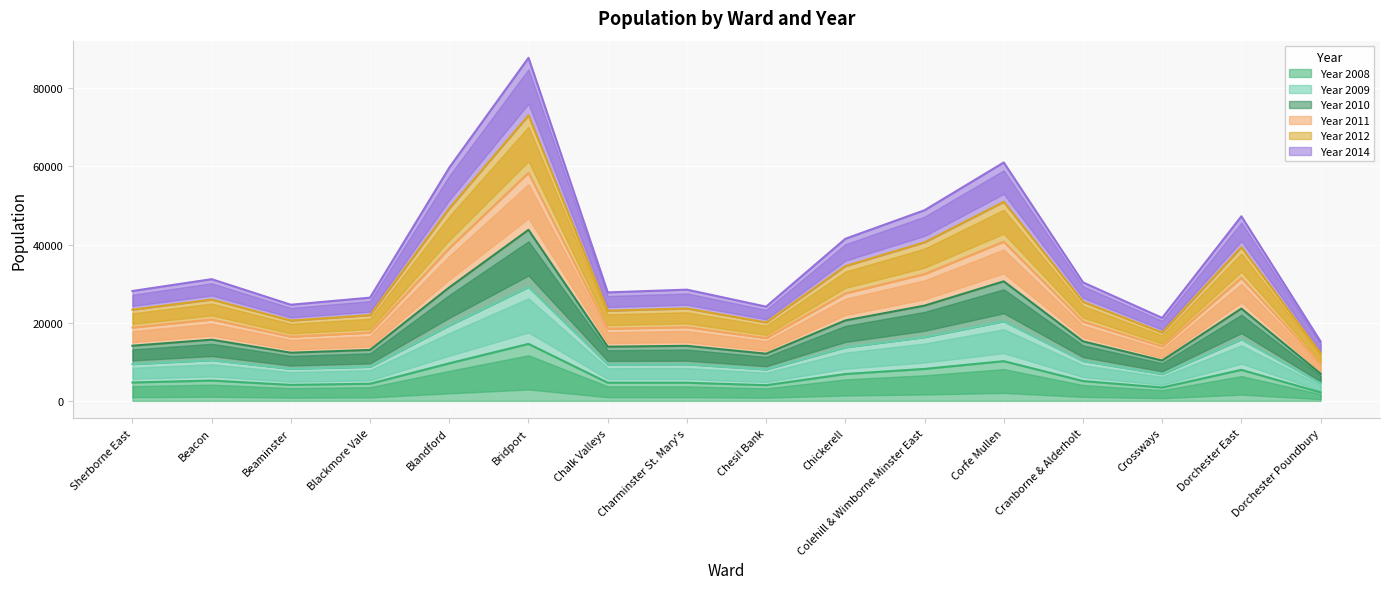

The value of Year 2008 at Blandford is 9610. True or false?

True